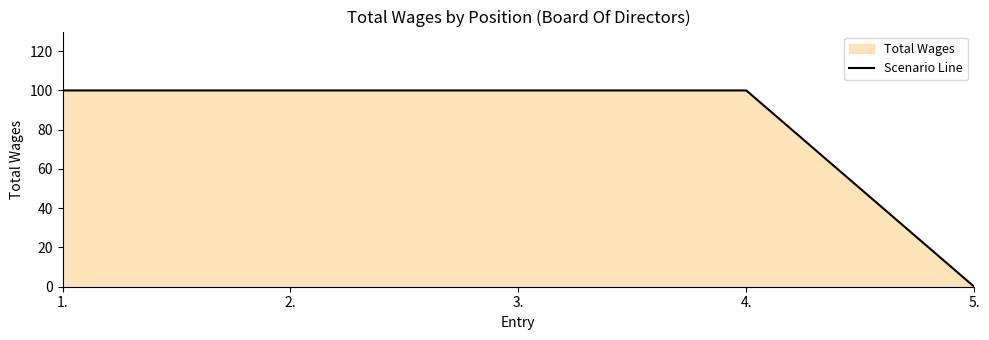

What value does the data have at 1., to the nearest 50?

100